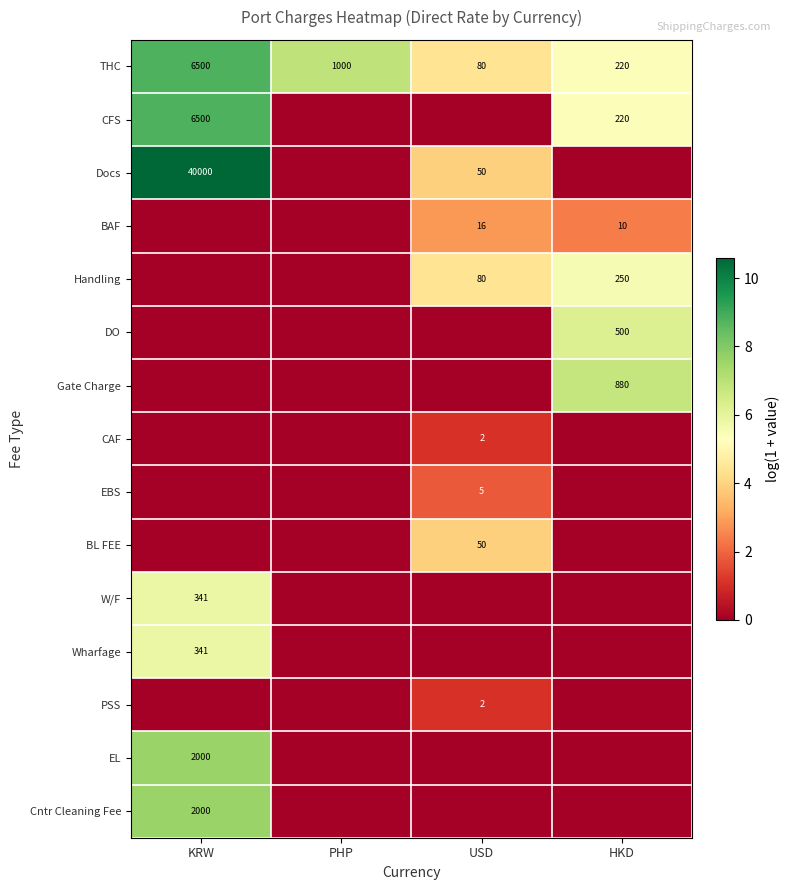

How many data points in THC are less than 1000?

2